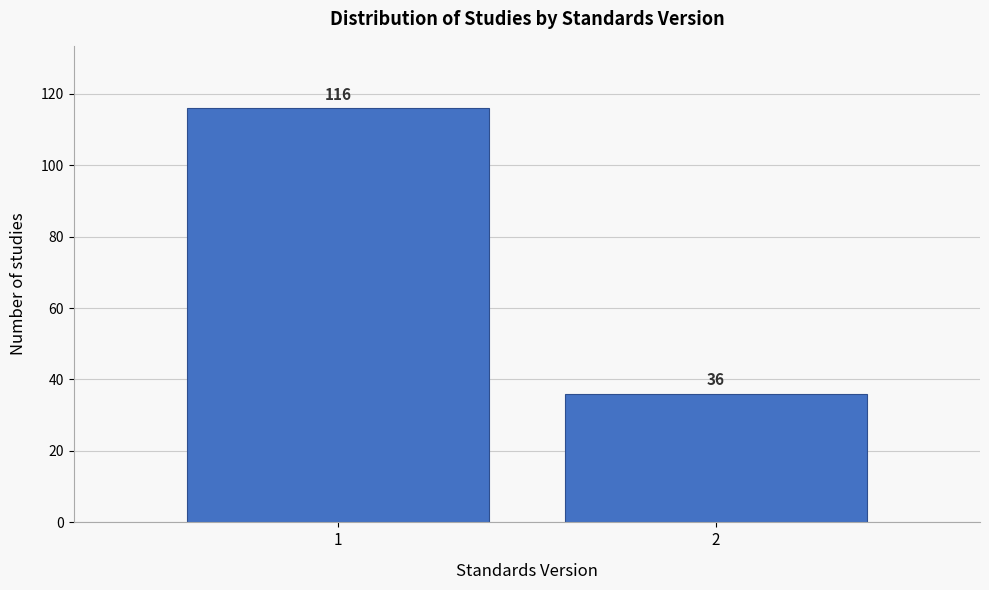

Reading left to right, what are all the values shown in this chart?

116	36